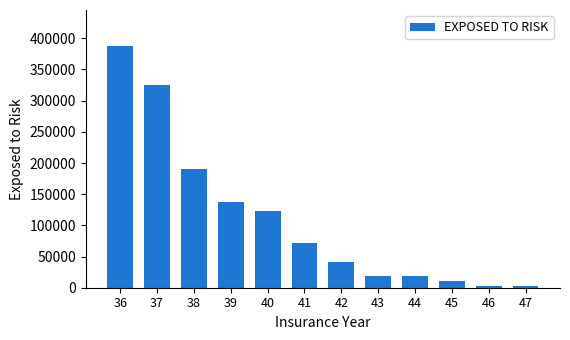

The chart shows a value of 3500 at 46. True or false?

True